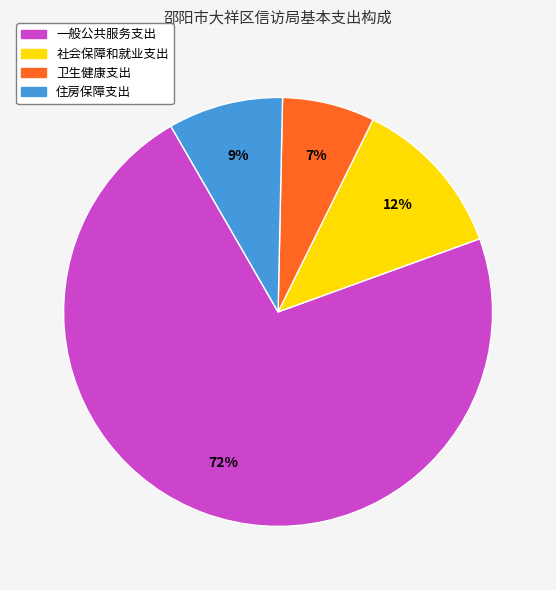

Combined, do 一般公共服务支出 and 住房保障支出 account for over 50%?

Yes